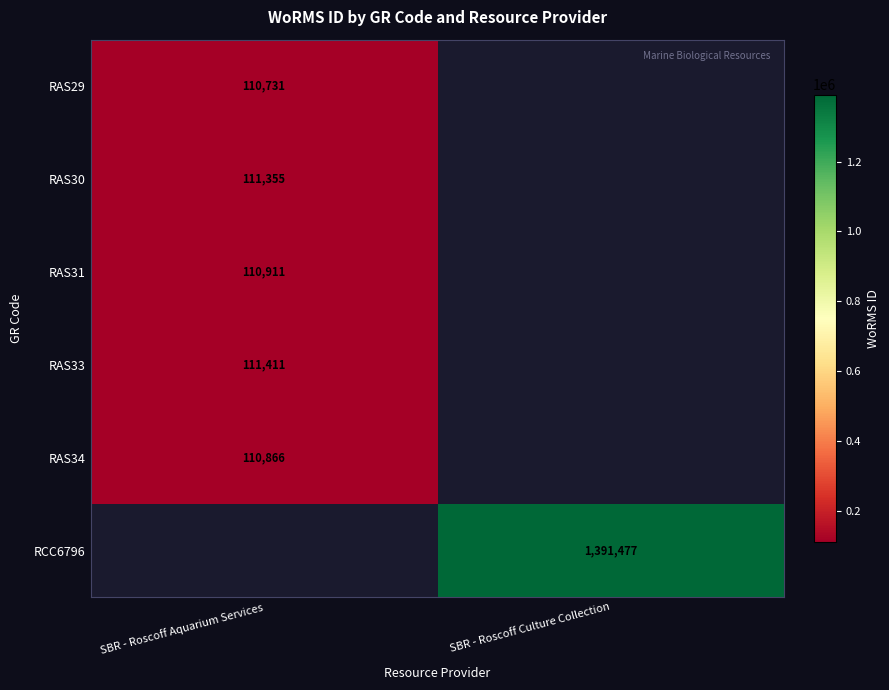

Is the value of RAS33 at SBR - Roscoff Aquarium Services greater than the value of RAS30 at SBR - Roscoff Aquarium Services?

Yes